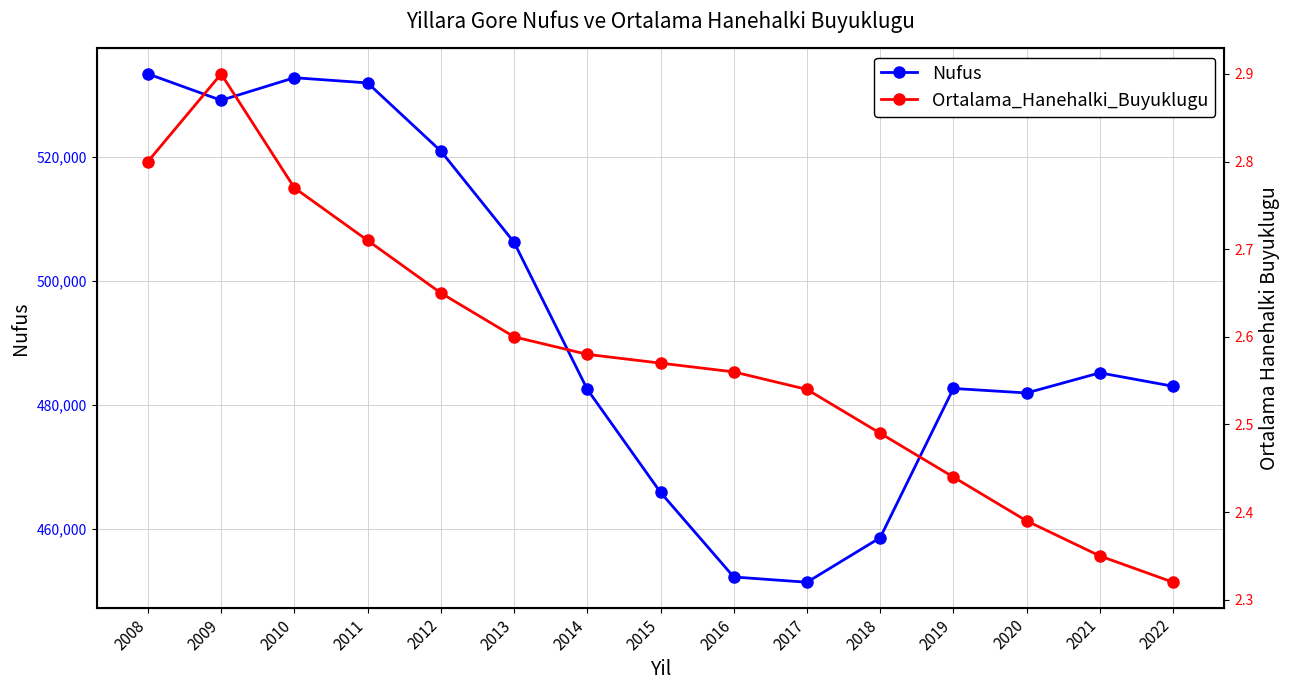

Reading left to right, extract all data points from this chart.

Nufus: 2008=533452.0	2009=529191.0	2010=532835.0	2011=531997.0	2012=521005.0	2013=506293.0	2014=482571.0	2015=465954.0	2016=452302.0	2017=451453.0	2018=458638.0	2019=482713.0	2020=481983.0	2021=485233.0	2022=483064.0
Ortalama_Hanehalki_Buyuklugu: 2008=2.8	2009=2.9	2010=2.8	2011=2.7	2012=2.6	2013=2.6	2014=2.6	2015=2.6	2016=2.6	2017=2.5	2018=2.5	2019=2.4	2020=2.4	2021=2.4	2022=2.3